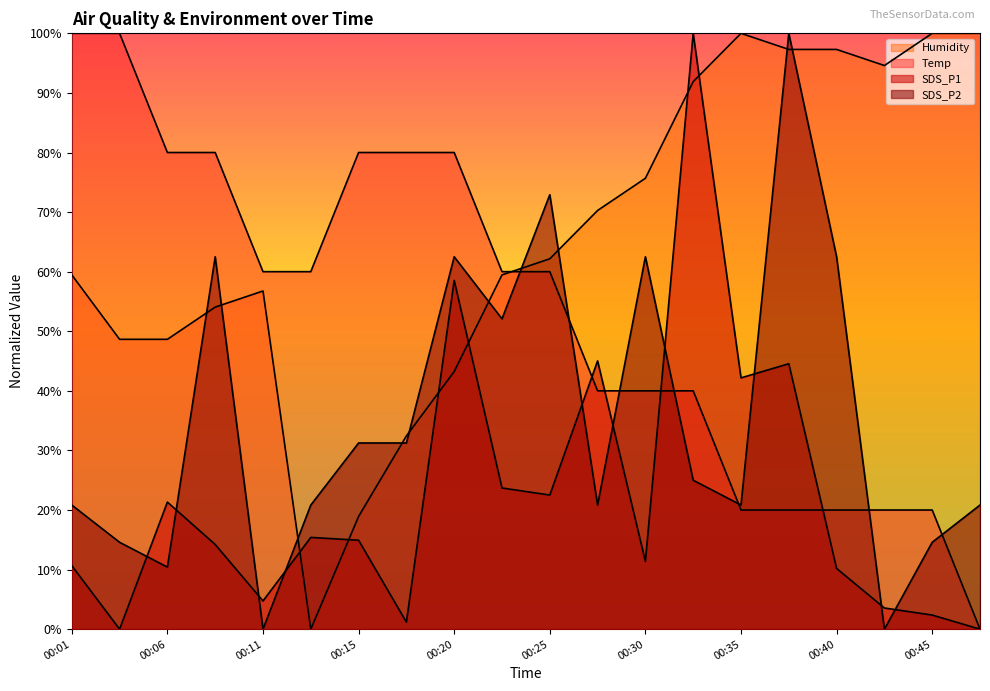

Reading left to right, transcribe all the data shown in this chart.

Temp: 00:01=100.0	00:03=100.0	00:06=80.0	00:08=80.0	00:11=60.0	00:13=60.0	00:15=80.0	00:18=80.0	00:20=80.0	00:23=60.0	00:25=60.0	00:28=40.0	00:30=40.0	00:32=40.0	00:35=20.0	00:37=20.0	00:40=20.0	00:42=20.0	00:45=20.0	00:47=0.0
Humidity: 00:01=59.5	00:03=48.6	00:06=48.6	00:08=54.1	00:11=56.8	00:13=0.0	00:15=18.9	00:18=32.4	00:20=43.2	00:23=59.5	00:25=62.2	00:28=70.3	00:30=75.7	00:32=91.9	00:35=100.0	00:37=97.3	00:40=97.3	00:42=94.6	00:45=100.0	00:47=100.0
SDS_P1: 00:01=10.7	00:03=0.0	00:06=21.3	00:08=14.2	00:11=4.7	00:13=15.4	00:15=14.9	00:18=1.2	00:20=58.5	00:23=23.7	00:25=22.5	00:28=45.0	00:30=11.4	00:32=100.0	00:35=42.2	00:37=44.5	00:40=10.2	00:42=3.6	00:45=2.4	00:47=0.0
SDS_P2: 00:01=20.8	00:03=14.6	00:06=10.4	00:08=62.5	00:11=0.0	00:13=20.8	00:15=31.2	00:18=31.2	00:20=62.5	00:23=52.1	00:25=72.9	00:28=20.8	00:30=62.5	00:32=25.0	00:35=20.8	00:37=100.0	00:40=62.5	00:42=0.0	00:45=14.6	00:47=20.8